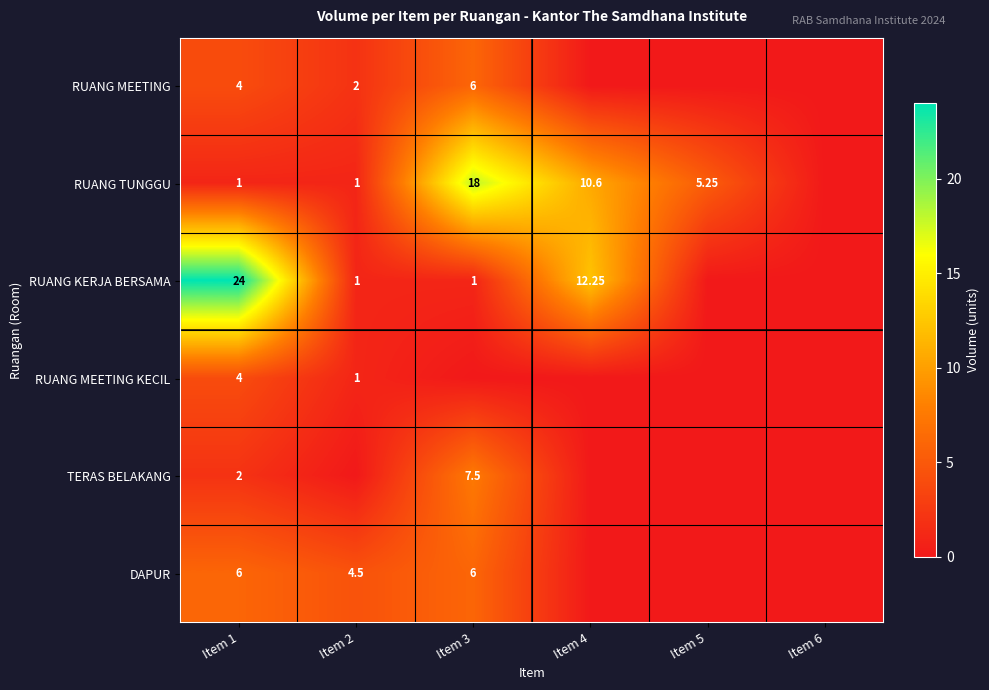

What value does the RUANG TUNGGU series have at Item 4?

10.6